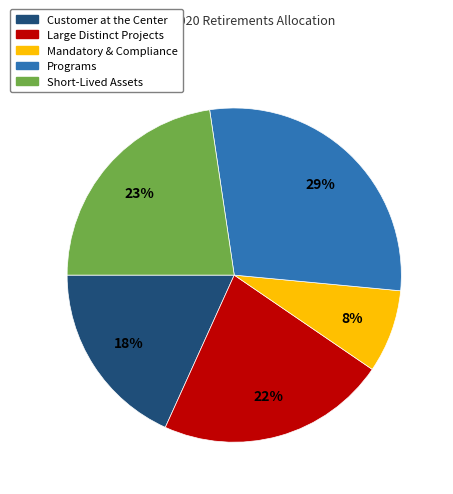

What is the smallest slice in the pie chart?

Mandatory & Compliance